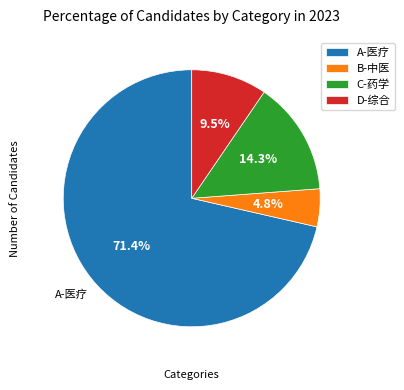

Count the number of slices in the pie.

4